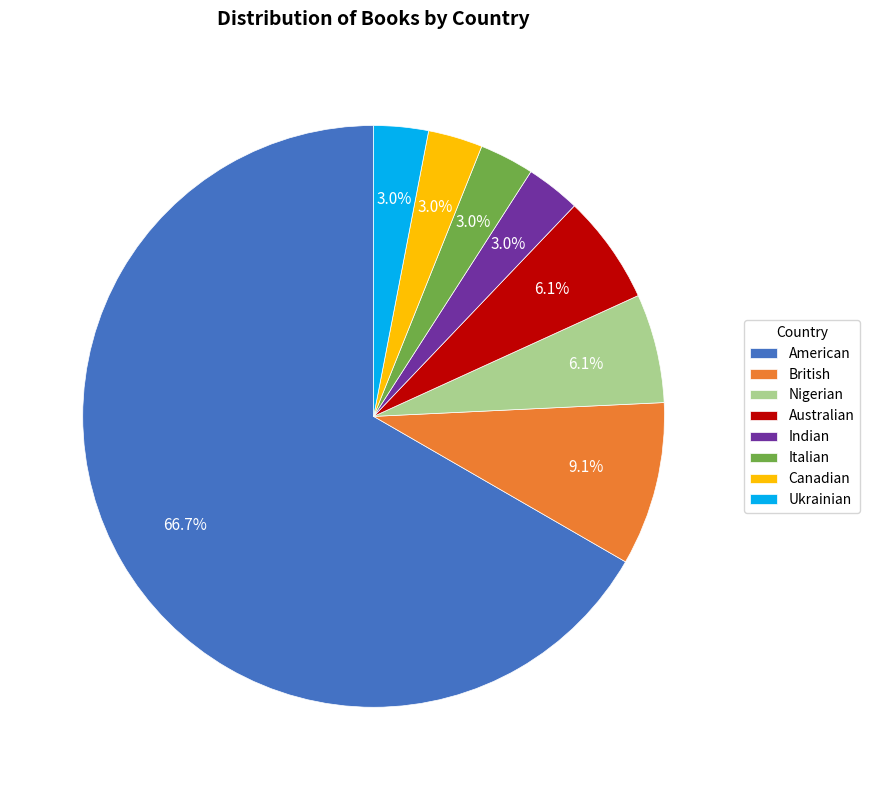

What is the majority slice?

American